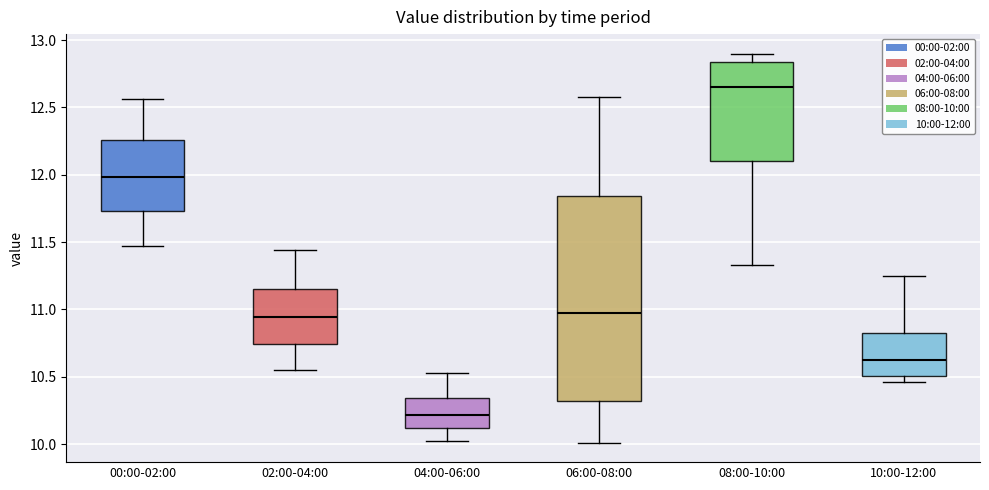

Reading left to right, read every box against the y-axis: the position of its median line, the range the box covers, and the ends of its whiskers. The values are not printed on the chart, so give them approximately, as read against the axis.

00:00-02:00: median 12.00, box 11.75 to 12.25, whiskers 11.45 to 12.55
02:00-04:00: median 10.95, box 10.75 to 11.15, whiskers 10.55 to 11.45
04:00-06:00: median 10.20, box 10.10 to 10.35, whiskers 10.00 to 10.55
06:00-08:00: median 10.95, box 10.30 to 11.85, whiskers 10.00 to 12.60
08:00-10:00: median 12.65, box 12.10 to 12.85, whiskers 11.35 to 12.90
10:00-12:00: median 10.65, box 10.50 to 10.80, whiskers 10.45 to 11.25